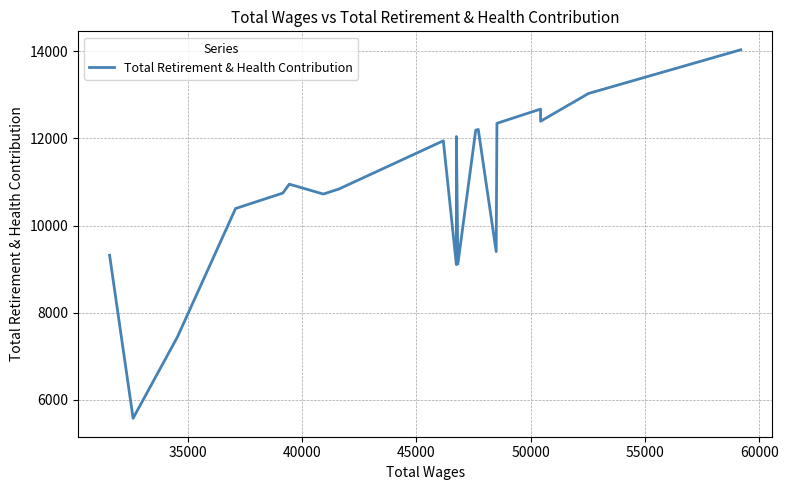

How many values are below 10950?

10